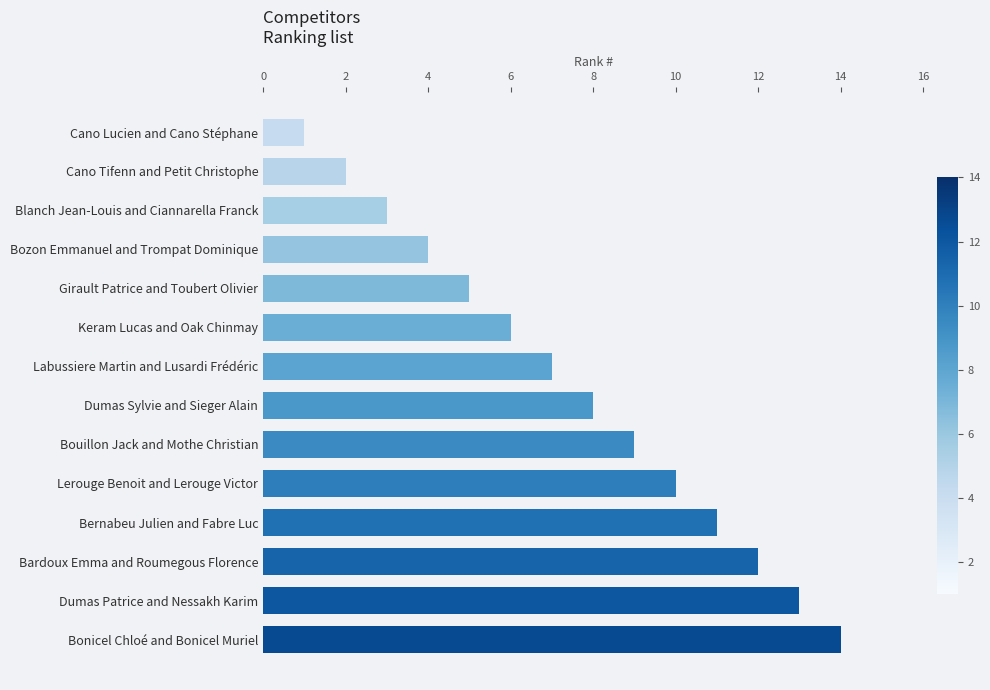

Rank the categories by value from lowest to highest.

Cano Lucien and Cano Stéphane, Cano Tifenn and Petit Christophe, Blanch Jean-Louis and Ciannarella Franck, Bozon Emmanuel and Trompat Dominique, Girault Patrice and Toubert Olivier, Keram Lucas and Oak Chinmay, Labussiere Martin and Lusardi Frédéric, Dumas Sylvie and Sieger Alain, Bouillon Jack and Mothe Christian, Lerouge Benoit and Lerouge Victor, Bernabeu Julien and Fabre Luc, Bardoux Emma and Roumegous Florence, Dumas Patrice and Nessakh Karim, Bonicel Chloé and Bonicel Muriel